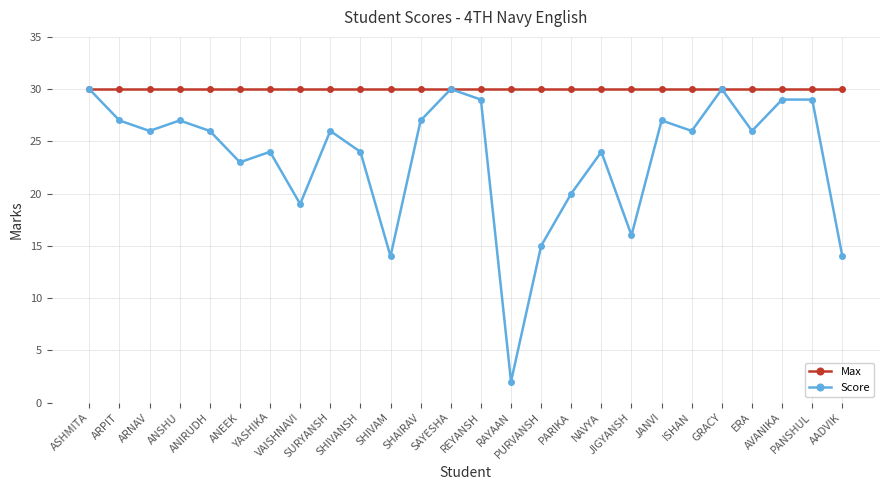

What position from the right is SURYANSH?

18